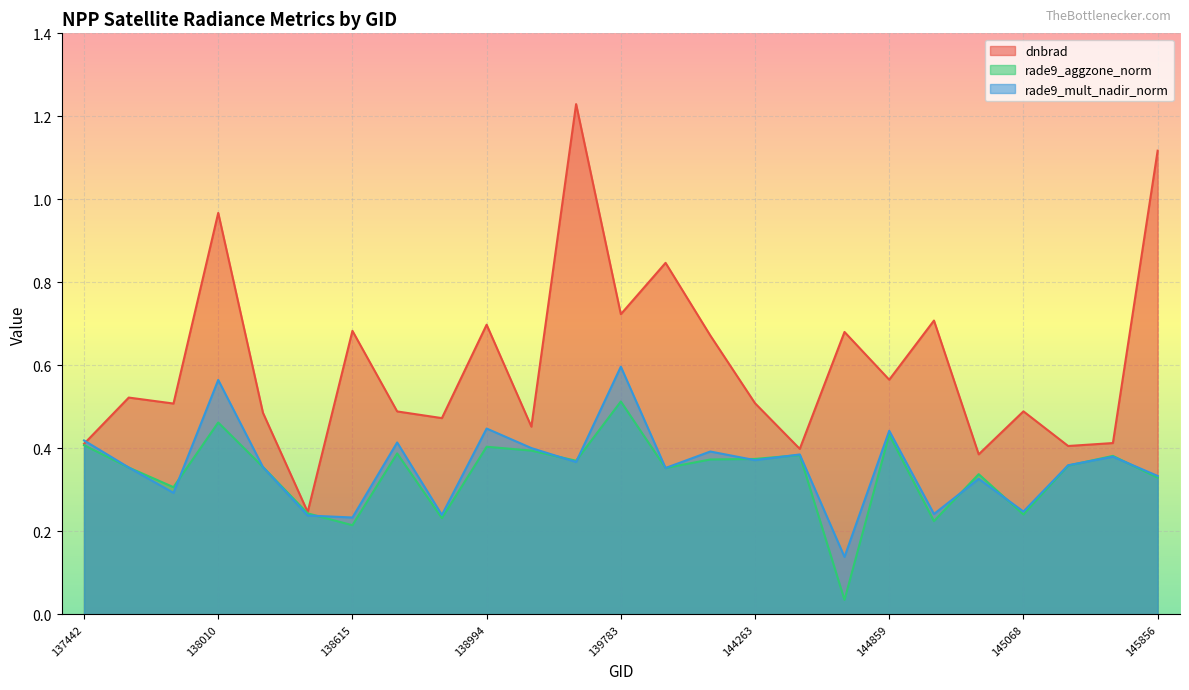

True or false: rade9_mult_nadir_norm has a value of 0.2 at 144874.

True